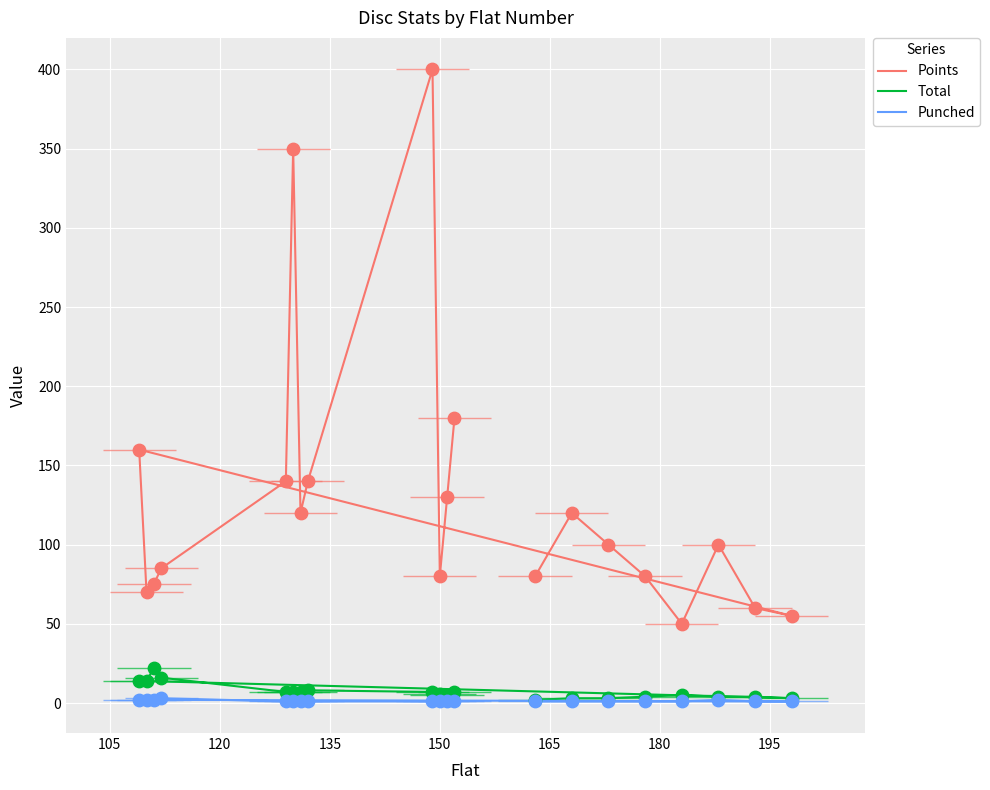

What are all the series names shown in the legend?

Points, Total, Punched